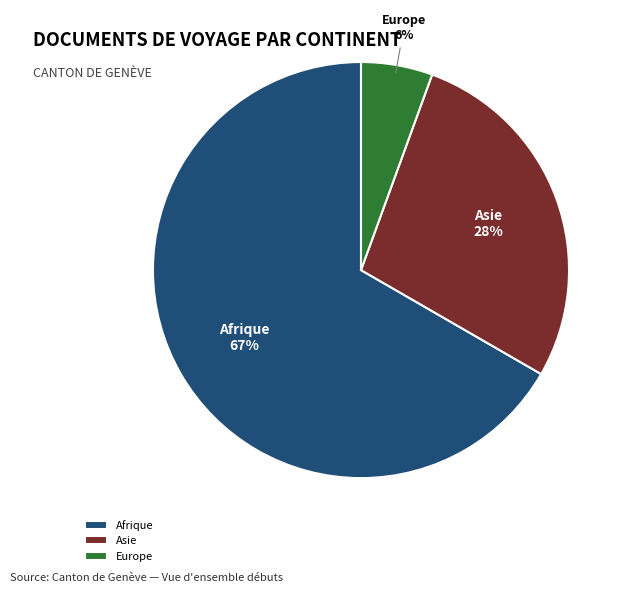

To the nearest percent, what portion does Europe represent?

6%